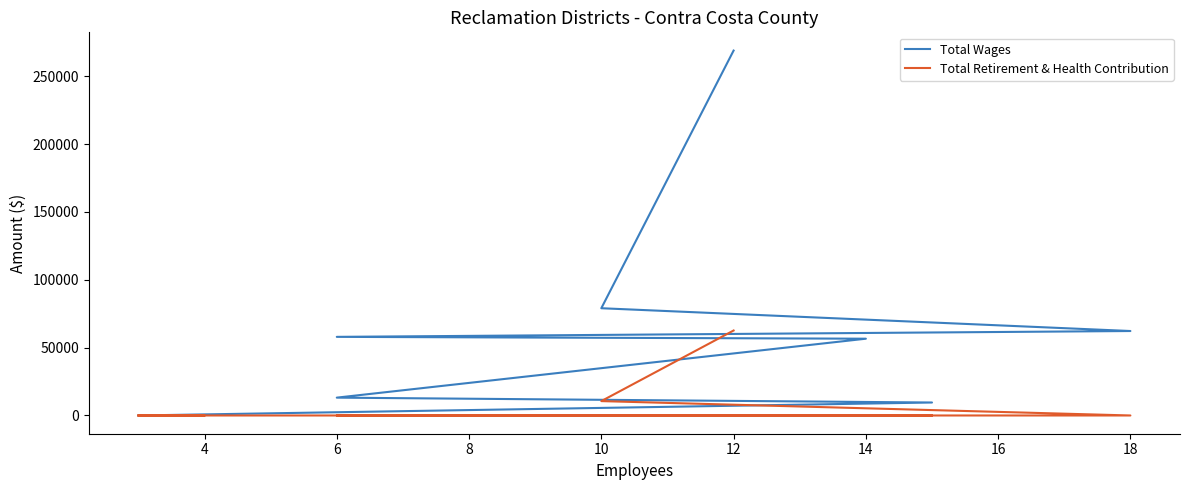

True or false: Total Retirement & Health Contribution and Total Wages intersect in this chart.

False